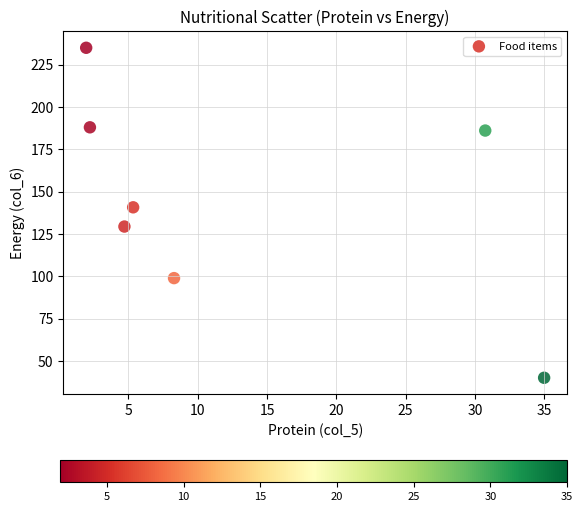

What Y value in the scatter plot is closest to 137?

140.7